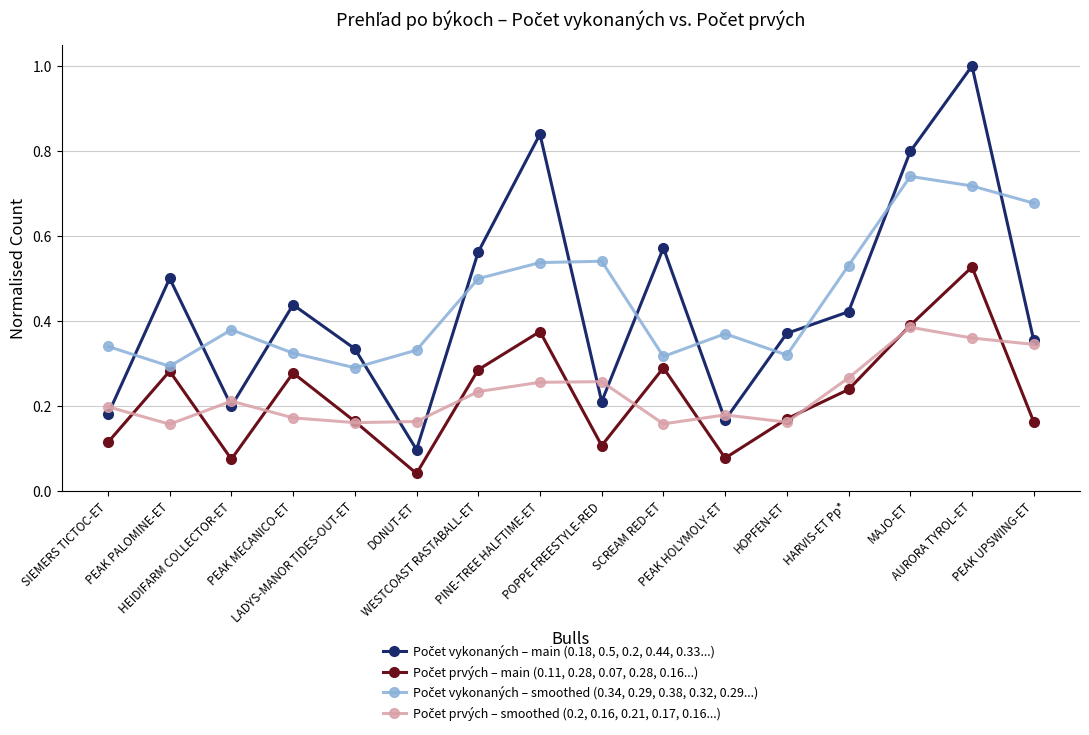

Where is the first local maximum for Počet prvých – main (0.11, 0.28, 0.07, 0.28, 0.16...)?

PEAK PALOMINE-ET